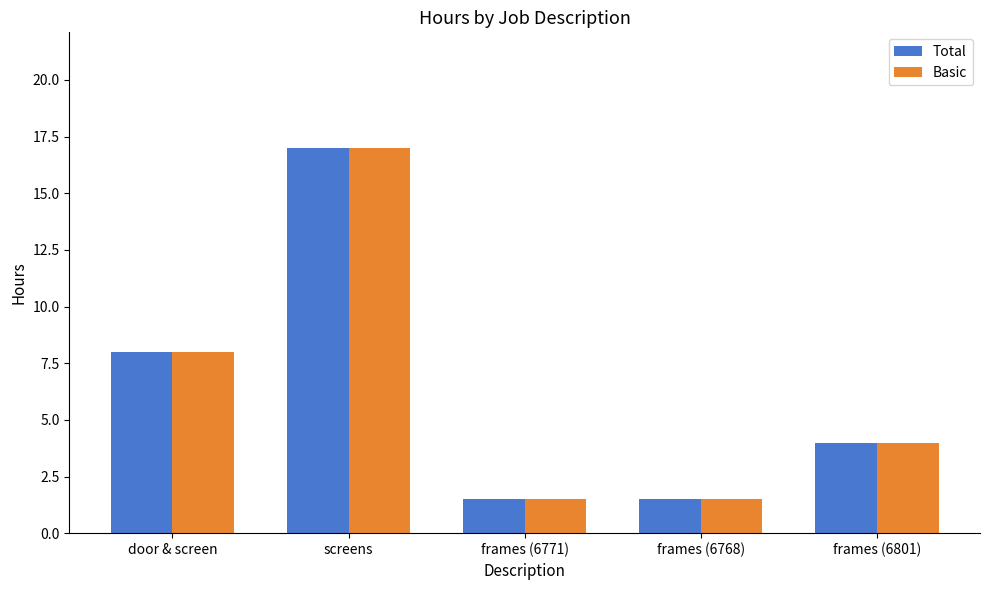

Reading left to right, list all the values displayed in this chart.

Total: door & screen=8.0	screens=17.0	frames (6771)=1.5	frames (6768)=1.5	frames (6801)=4.0
Basic: door & screen=8.0	screens=17.0	frames (6771)=1.5	frames (6768)=1.5	frames (6801)=4.0